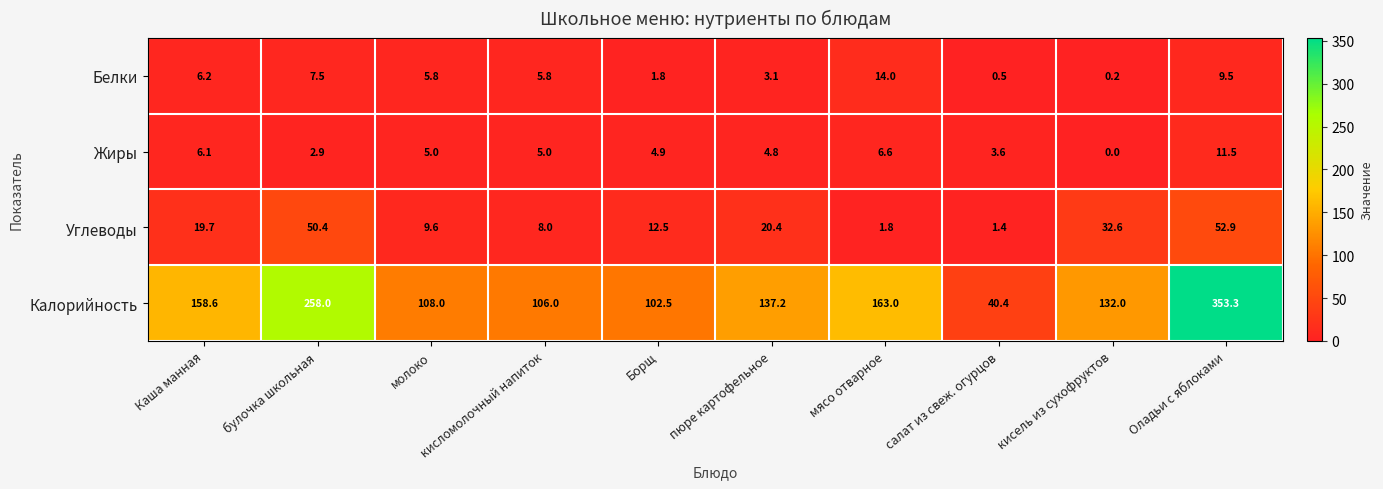

Rank the series by their maximum value, from lowest to highest.

Жиры, Белки, Углеводы, Калорийность